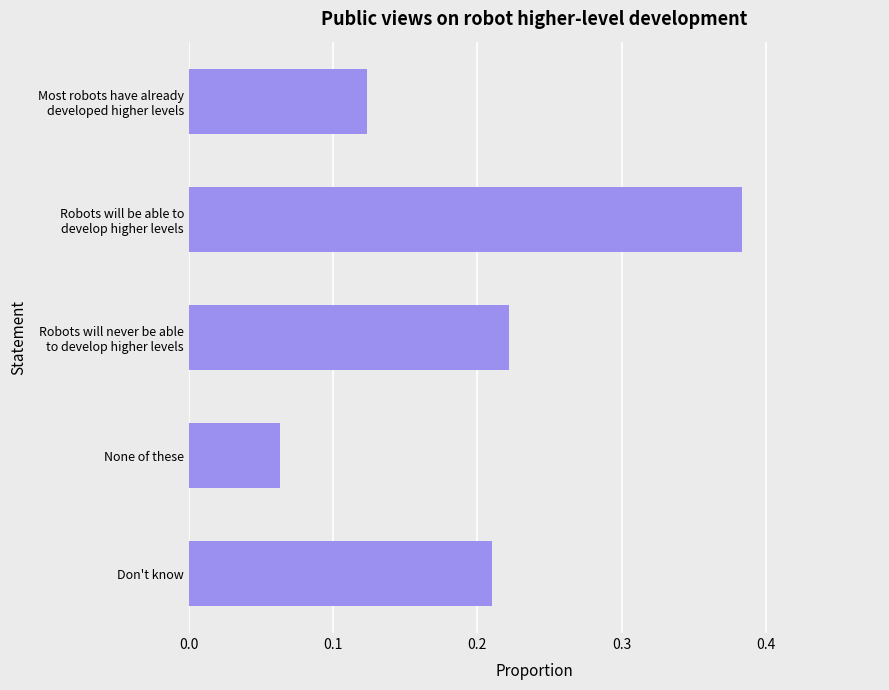

What is the difference between the maximum and minimum values?

0.3